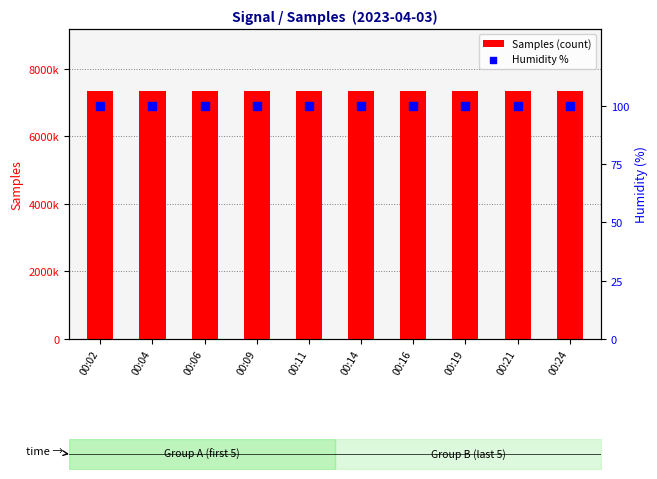

At how many categories does at least one series exceed 5121308?

10